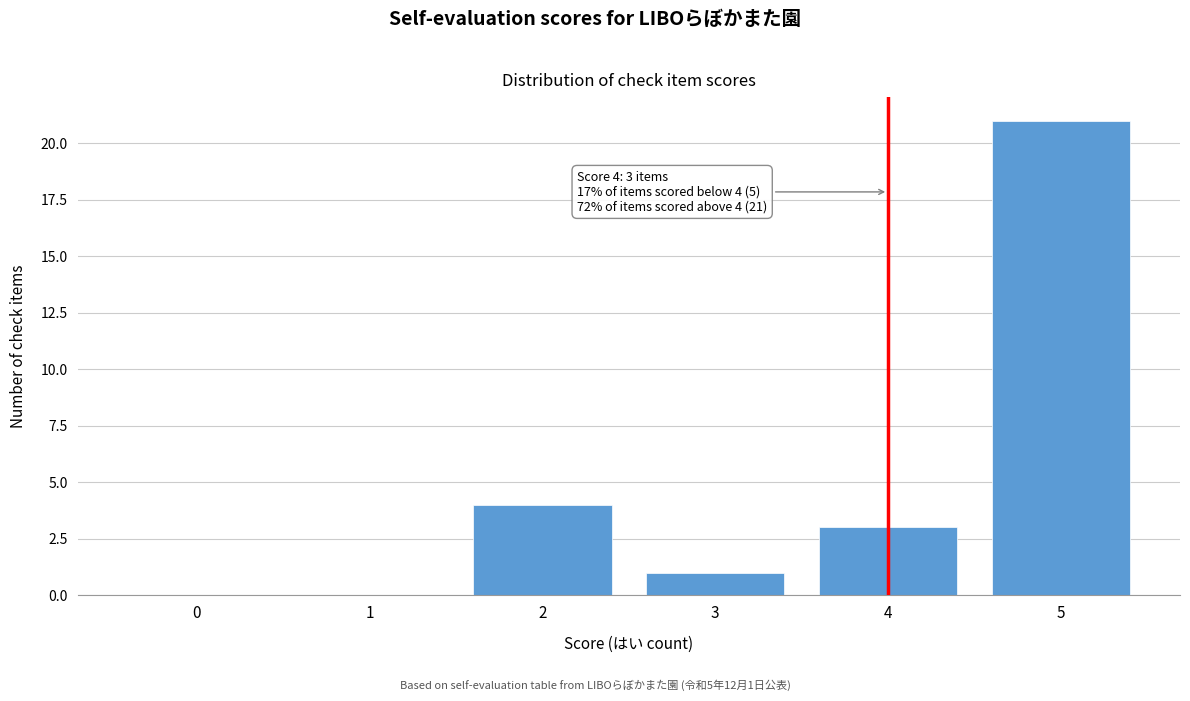

Reading left to right, what are all the values shown in this chart?

0=0	1=0	2=4	3=1	4=3	5=21